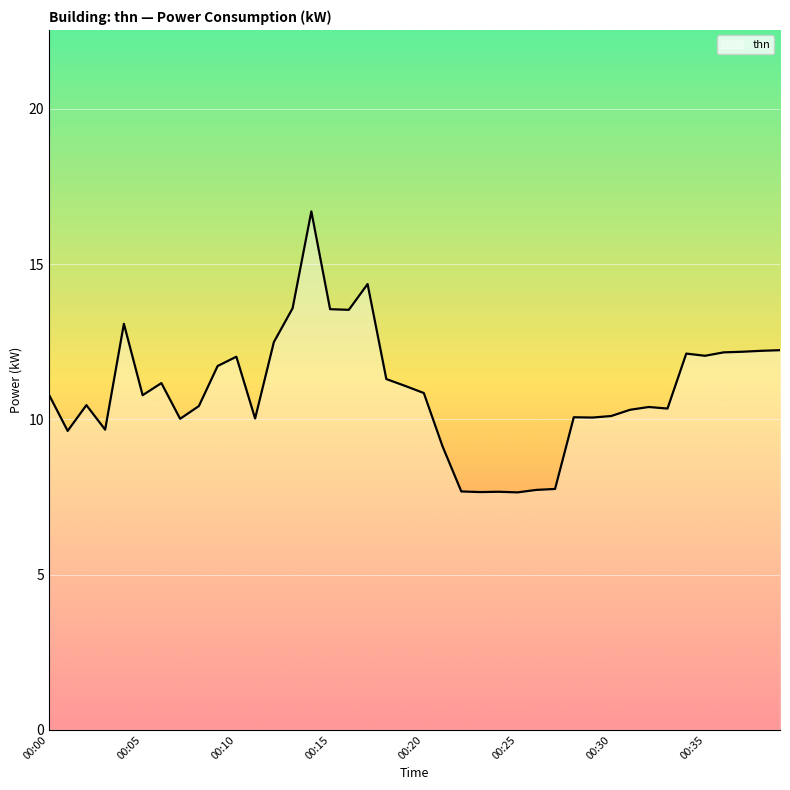

True or false: there are more than 2 points higher than both neighbors.

True